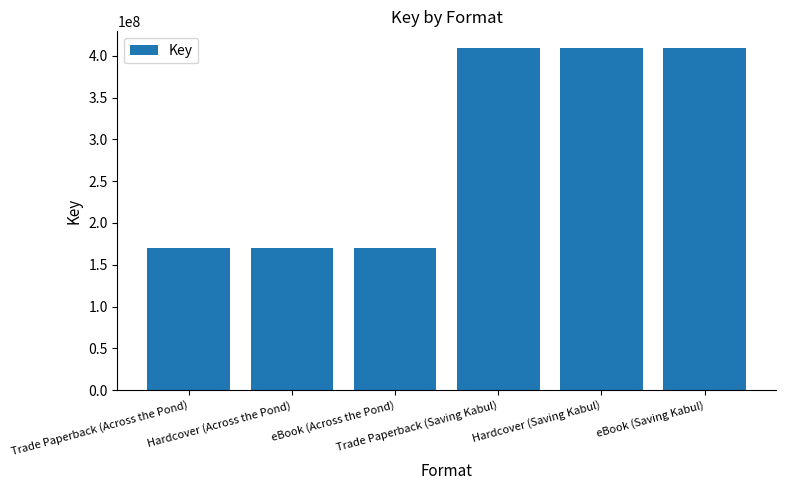

What is the smallest value displayed?

169430133